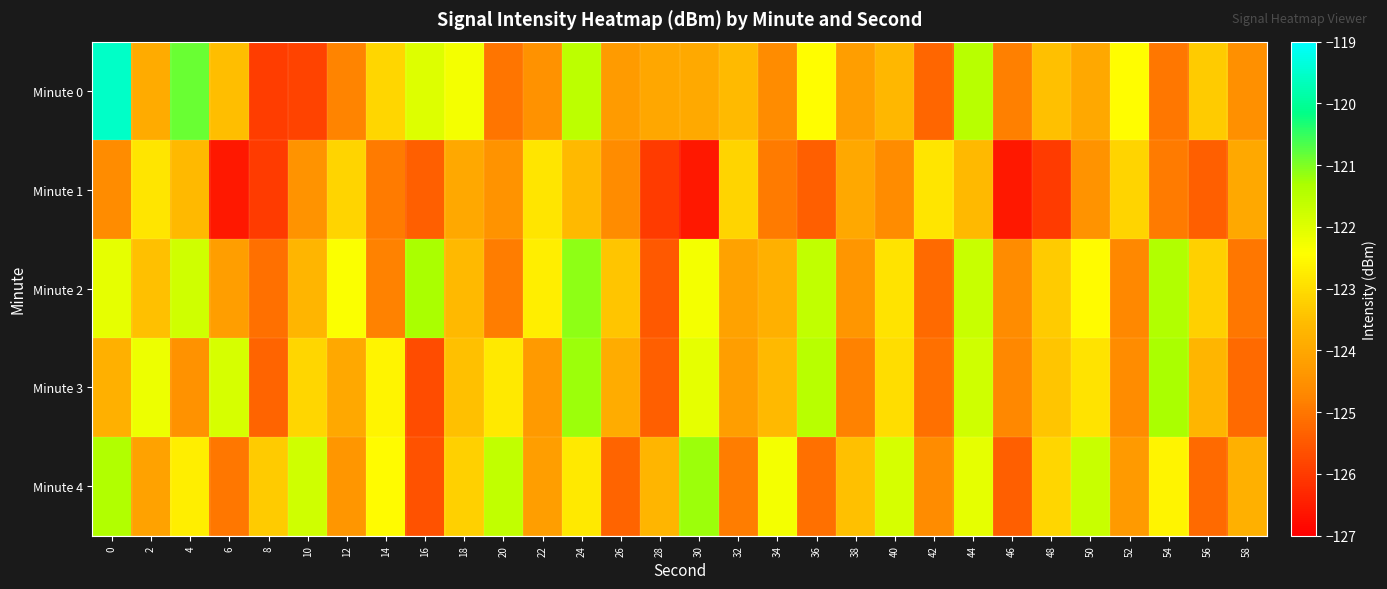

Which series has the largest range (max minus min)?

Minute 0